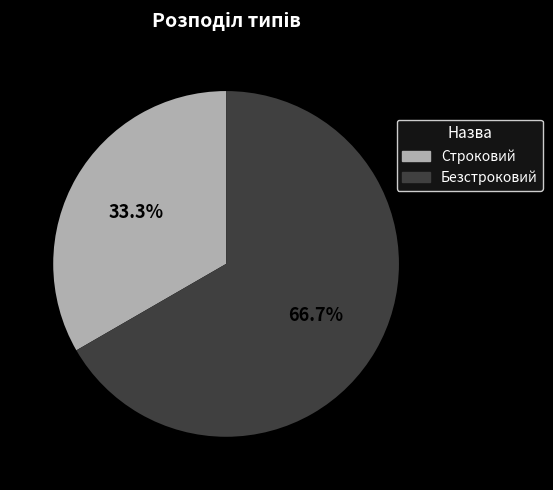

Is it true that Строковий is 20% of the pie?

False